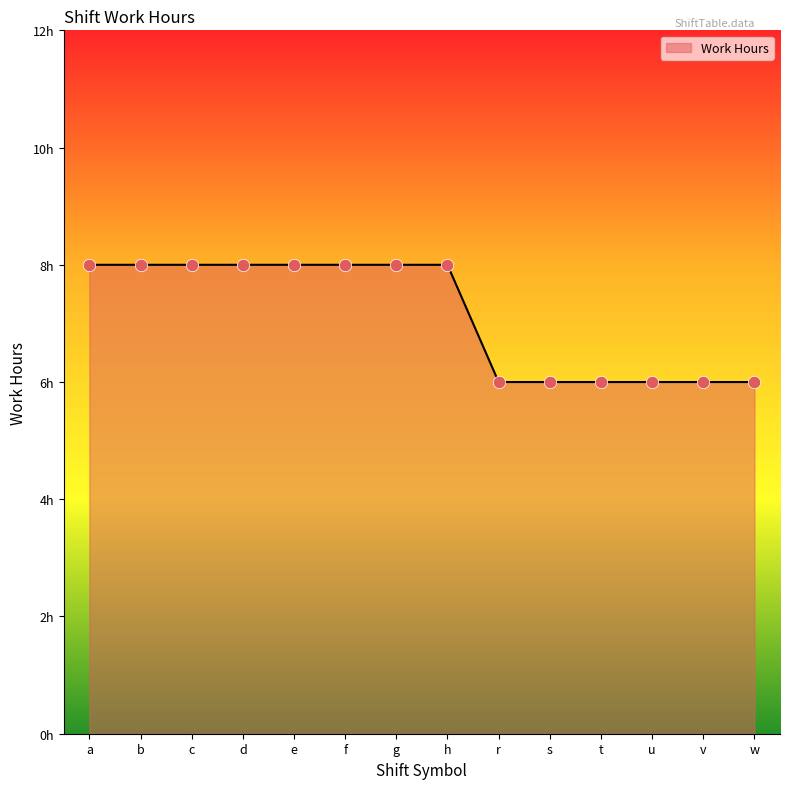

Is this an area chart (filled region under the line)?

Yes